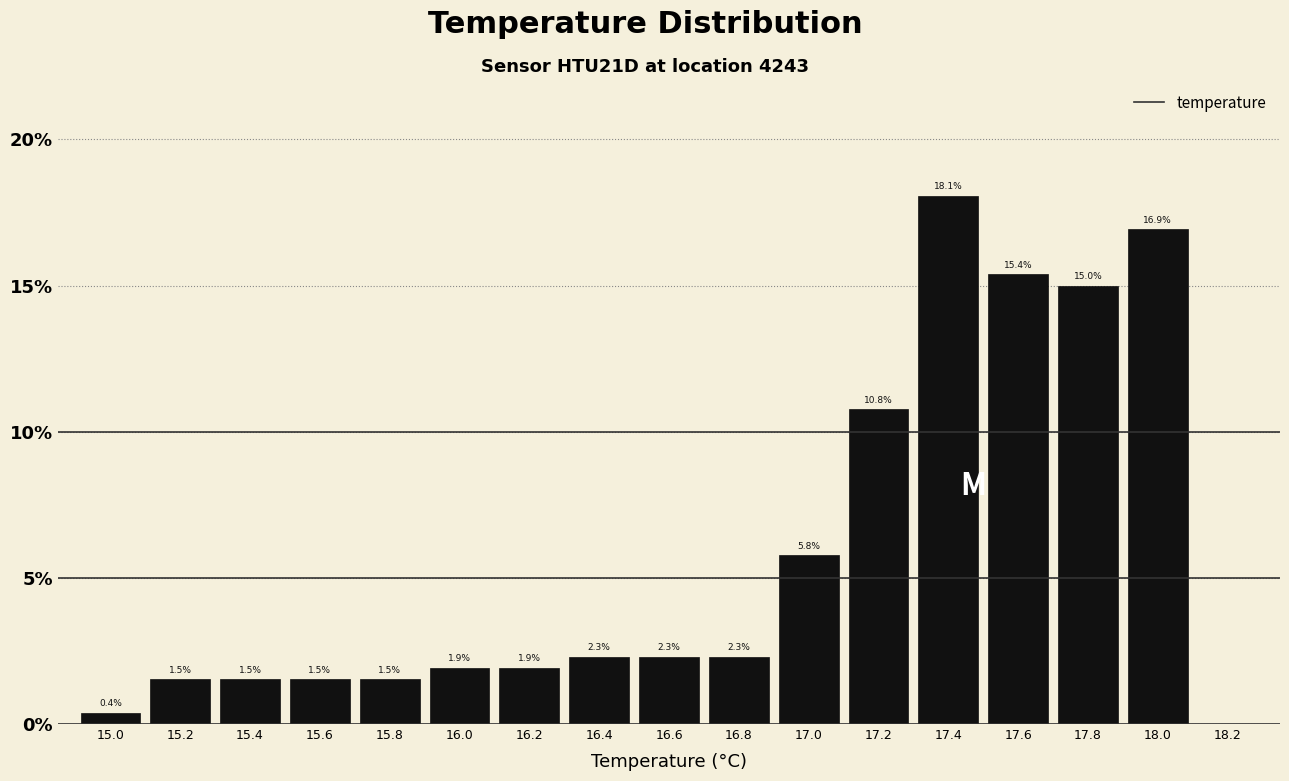

Reading left to right, list every bar in this chart as the range it spans on the x-axis followed by its height.

14.9 to 15.1: 0.4
15.1 to 15.3: 1.5
15.3 to 15.5: 1.5
15.5 to 15.7: 1.5
15.7 to 15.9: 1.5
15.9 to 16.1: 1.9
16.1 to 16.3: 1.9
16.3 to 16.5: 2.3
16.5 to 16.7: 2.3
16.7 to 16.9: 2.3
16.9 to 17.1: 5.8
17.1 to 17.3: 10.8
17.3 to 17.5: 18.1
17.5 to 17.7: 15.4
17.7 to 17.9: 15.0
17.9 to 18.1: 16.9